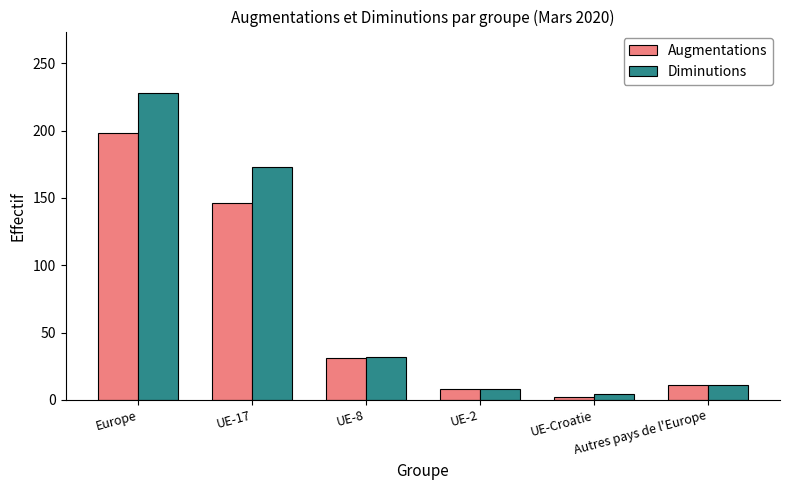

Is the value of Diminutions at UE-Croatie greater than the value of Augmentations at Europe?

No